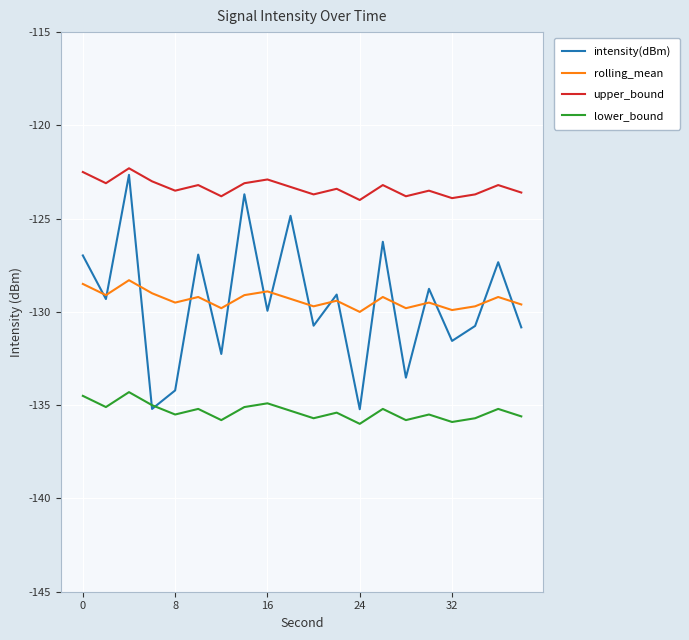

What are all the series names shown in the legend?

intensity(dBm), rolling_mean, upper_bound, lower_bound